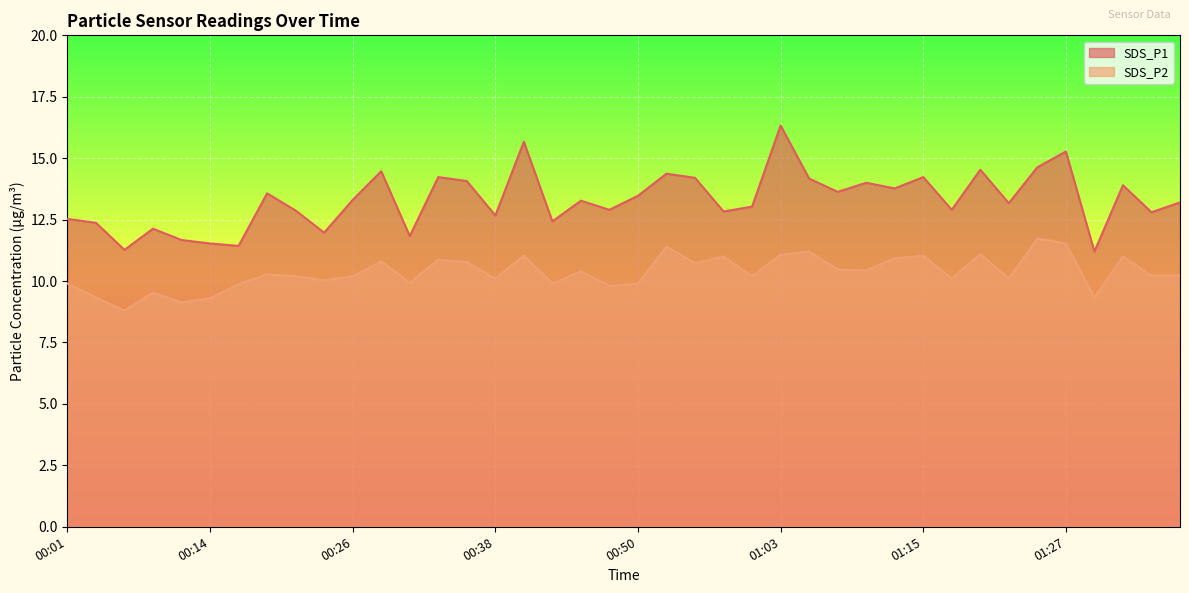

Which category has the lowest value across all series?

00:06